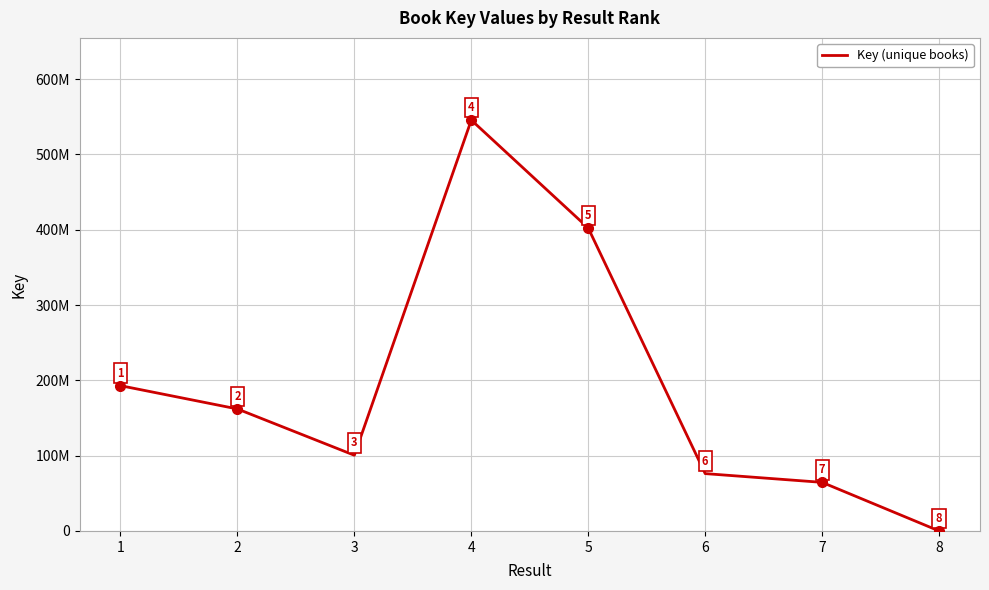

Is this an area chart (filled region under the line)?

No